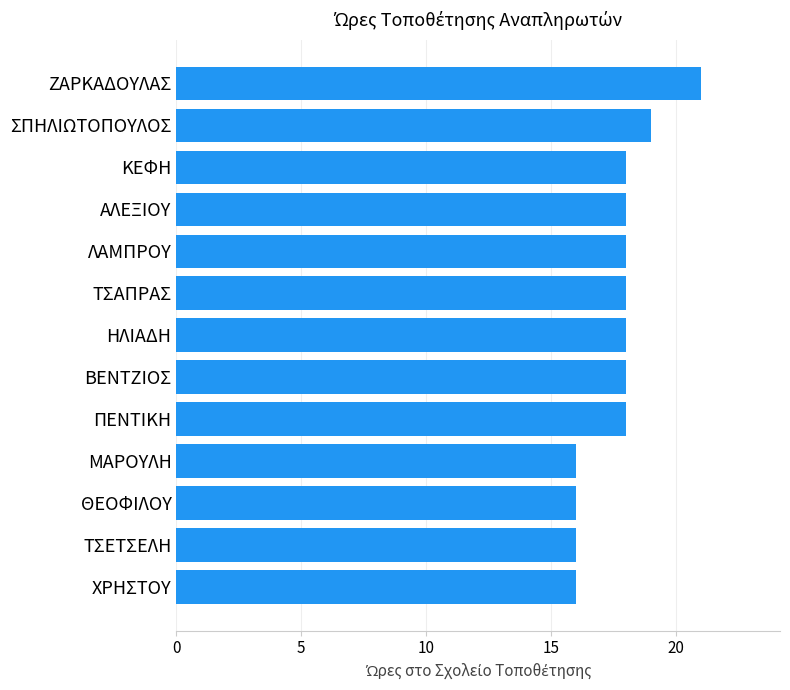

What is the sum of the values at ΤΣΑΠΡΑΣ and ΠΕΝΤΙΚΗ?

36